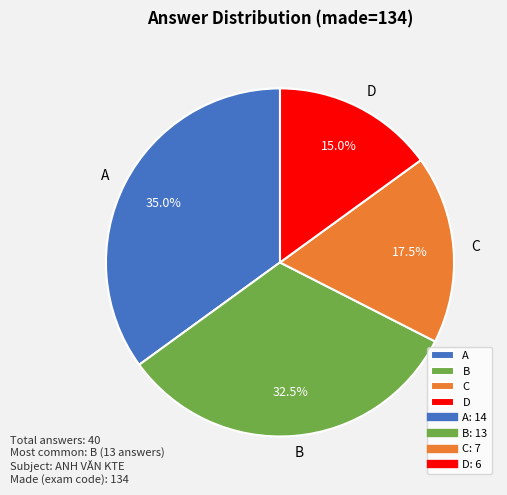

Rank the categories by value from highest to lowest.

A, B, C, D